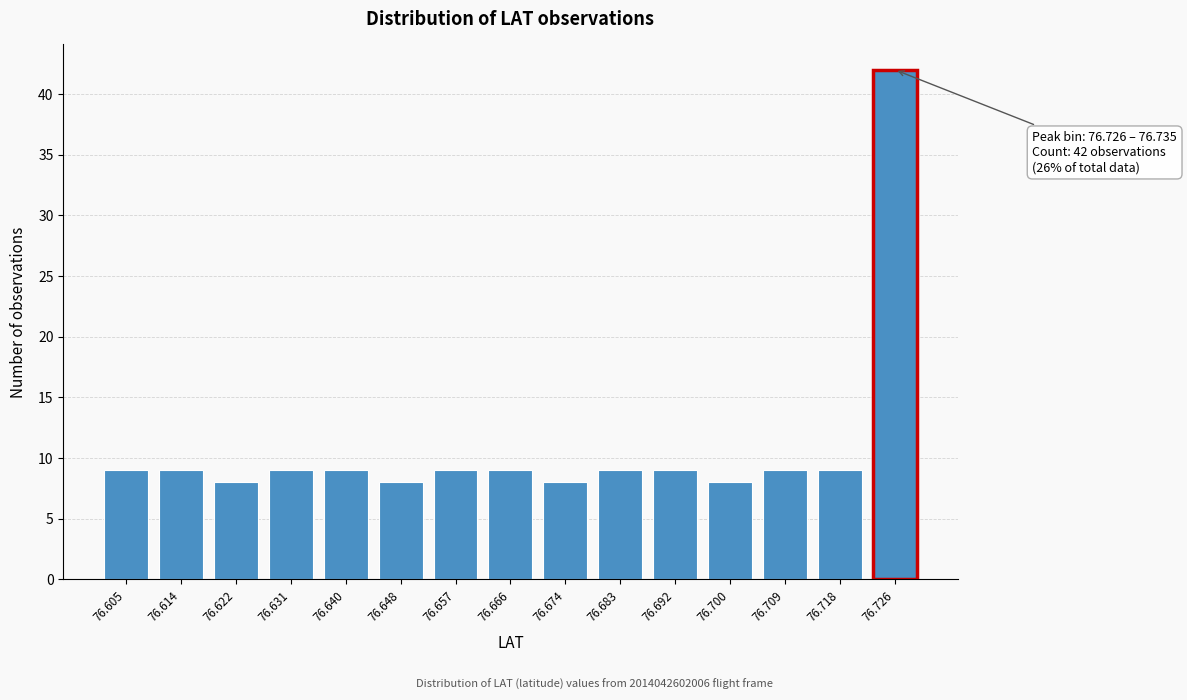

Reading left to right, transcribe all the data shown in this chart.

9	9	8	9	9	8	9	9	8	9	9	8	9	9	42